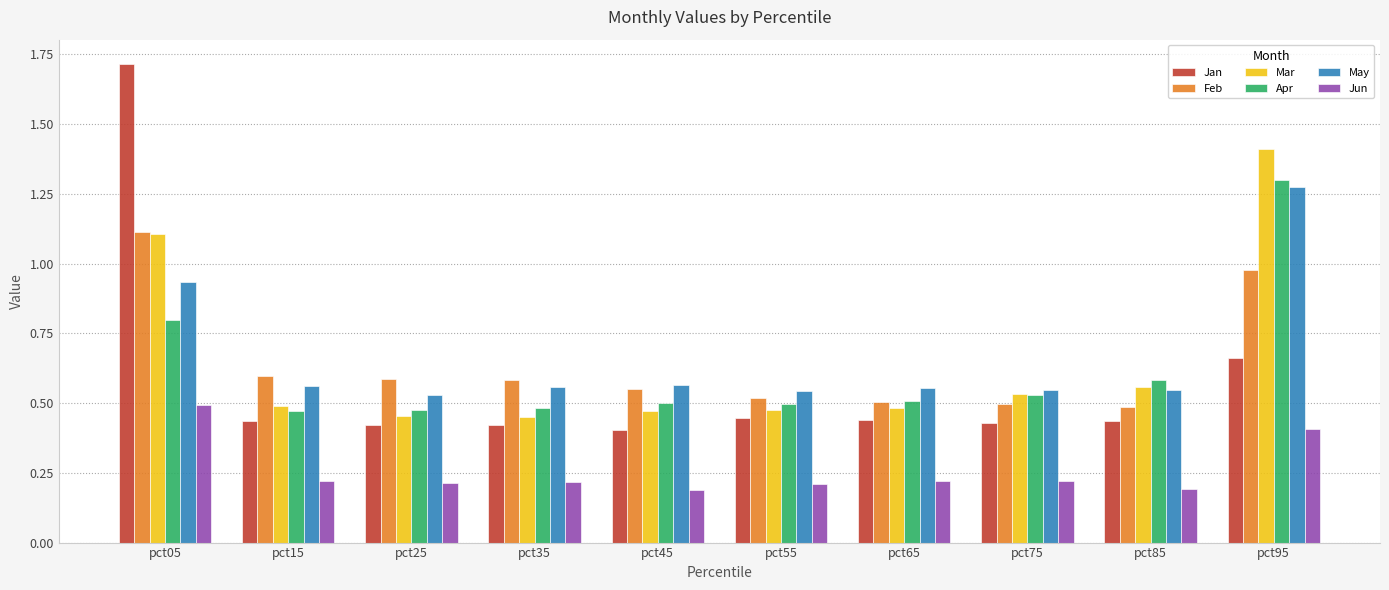

What is the highest value of the Mar series?

1.4